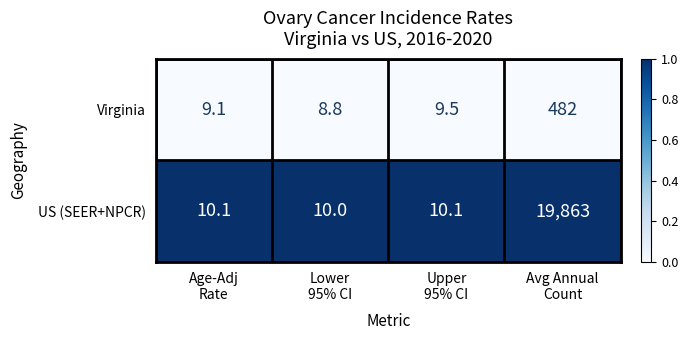

Reading left to right, extract all data points from this chart.

Virginia: 9.1	8.8	9.5	482.0
US (SEER+NPCR): 10.1	10.0	10.1	19863.0